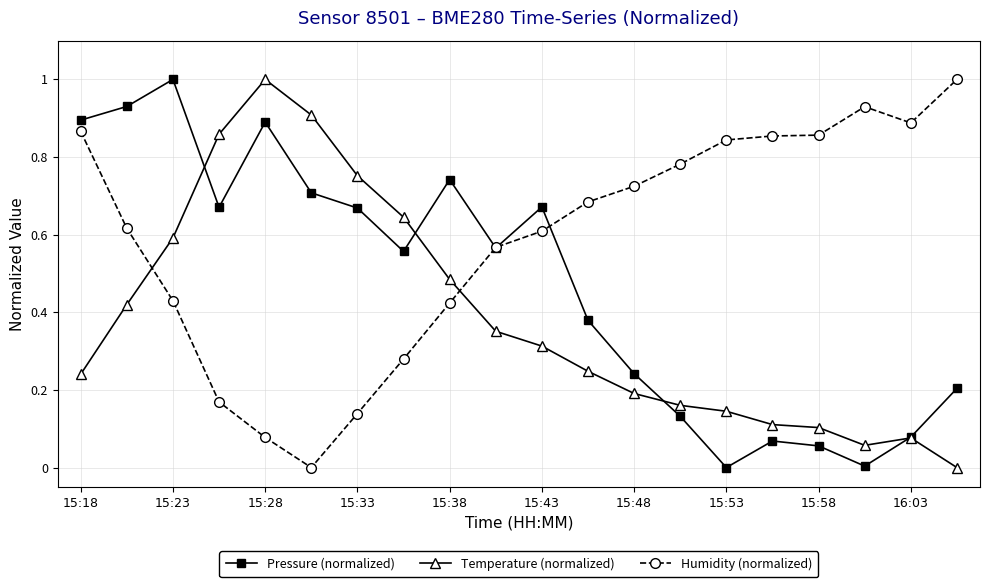

How many data points does each series have?

20